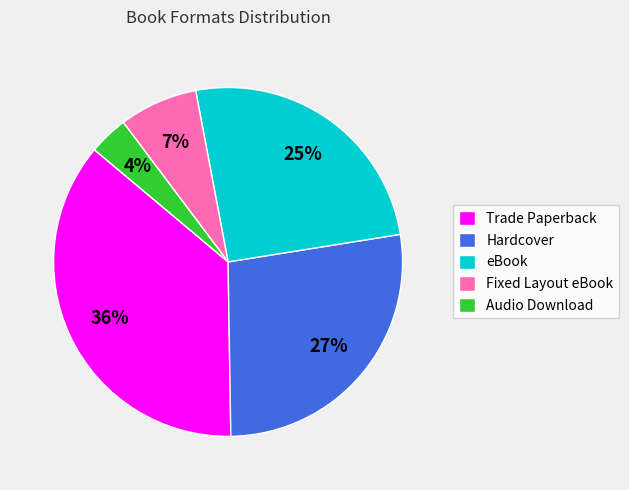

Which category has the smallest portion of the pie?

Audio Download